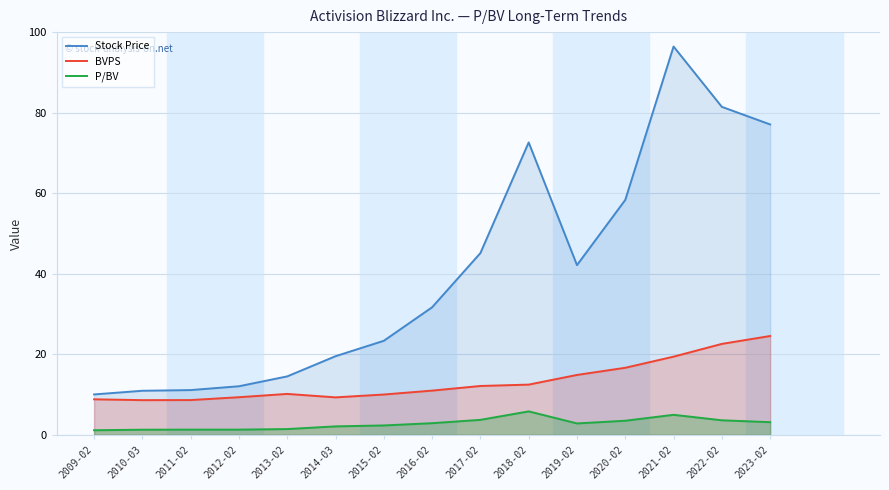

True or false: BVPS has a value of 26.4 at 2019-02.

False